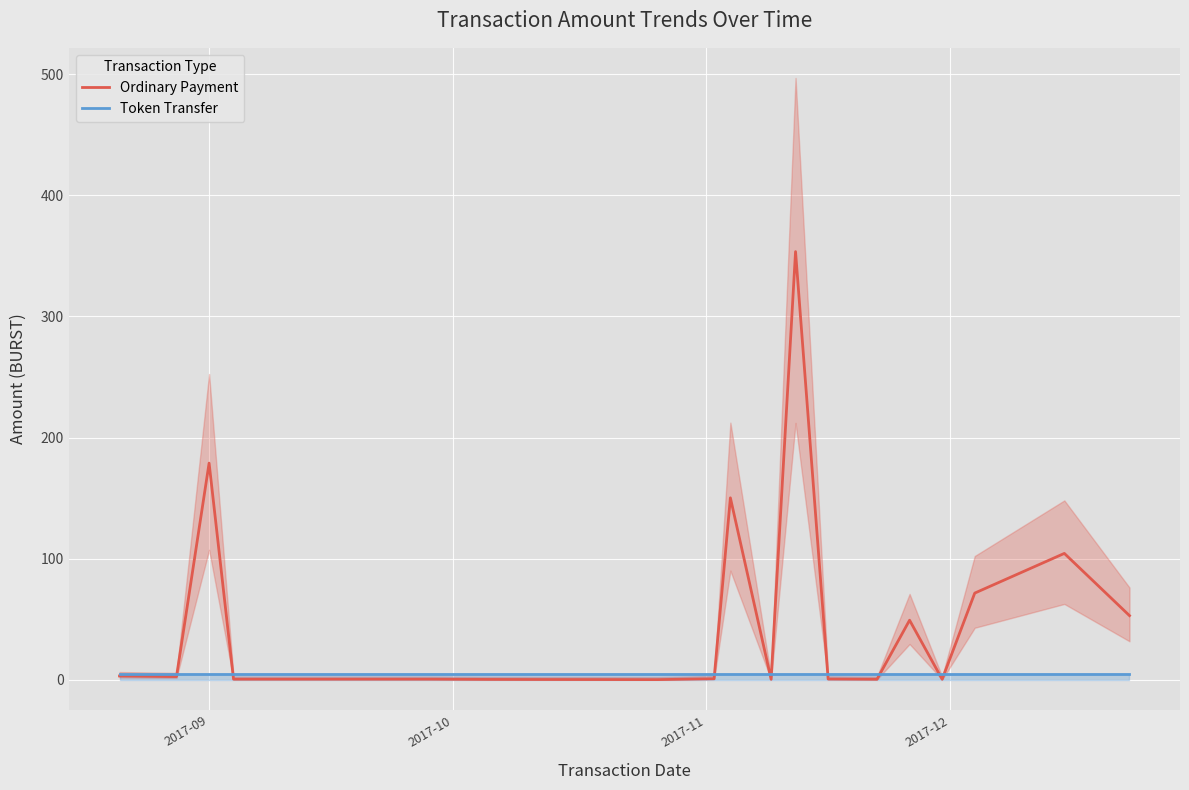

How many lines are shown in the chart?

2